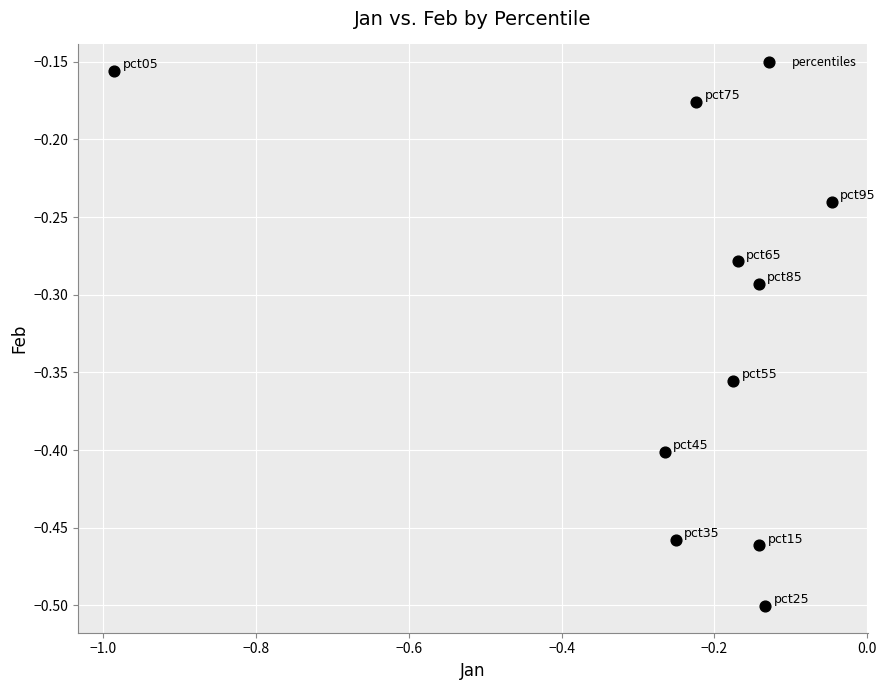

What is the range of Y values (max minus min)?

0.3